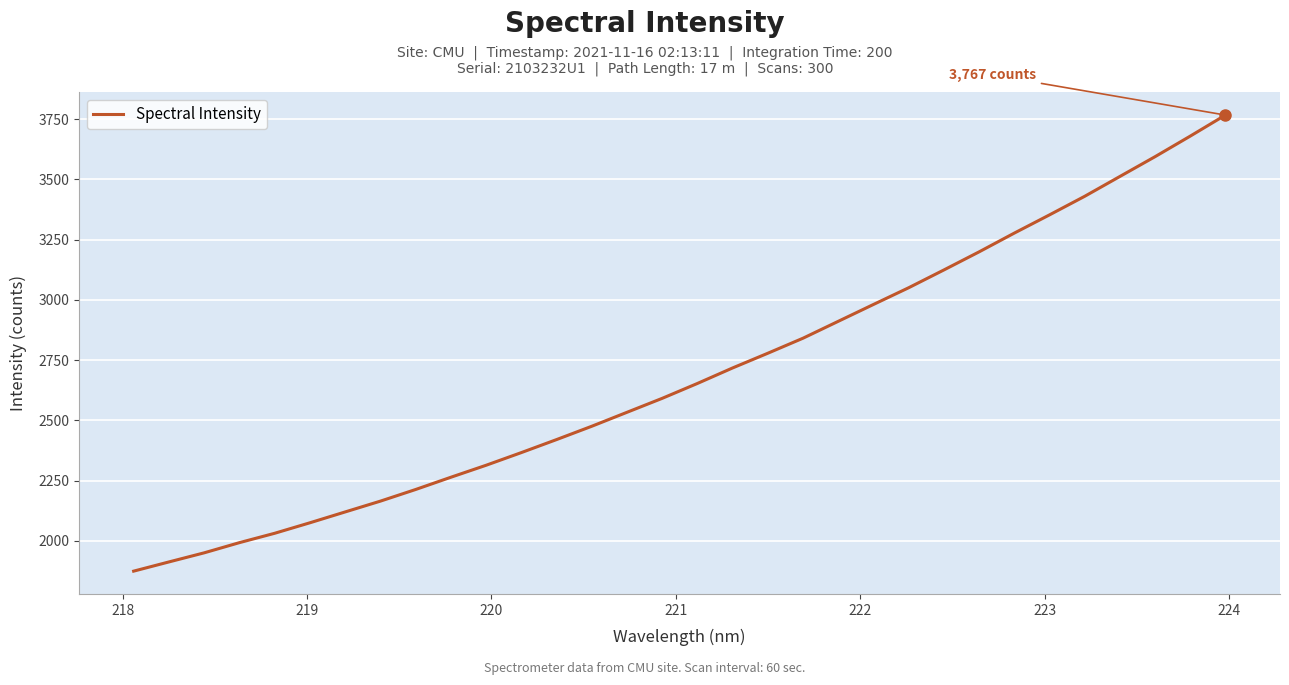

What is the difference between the second highest and minimum values?

1806.3